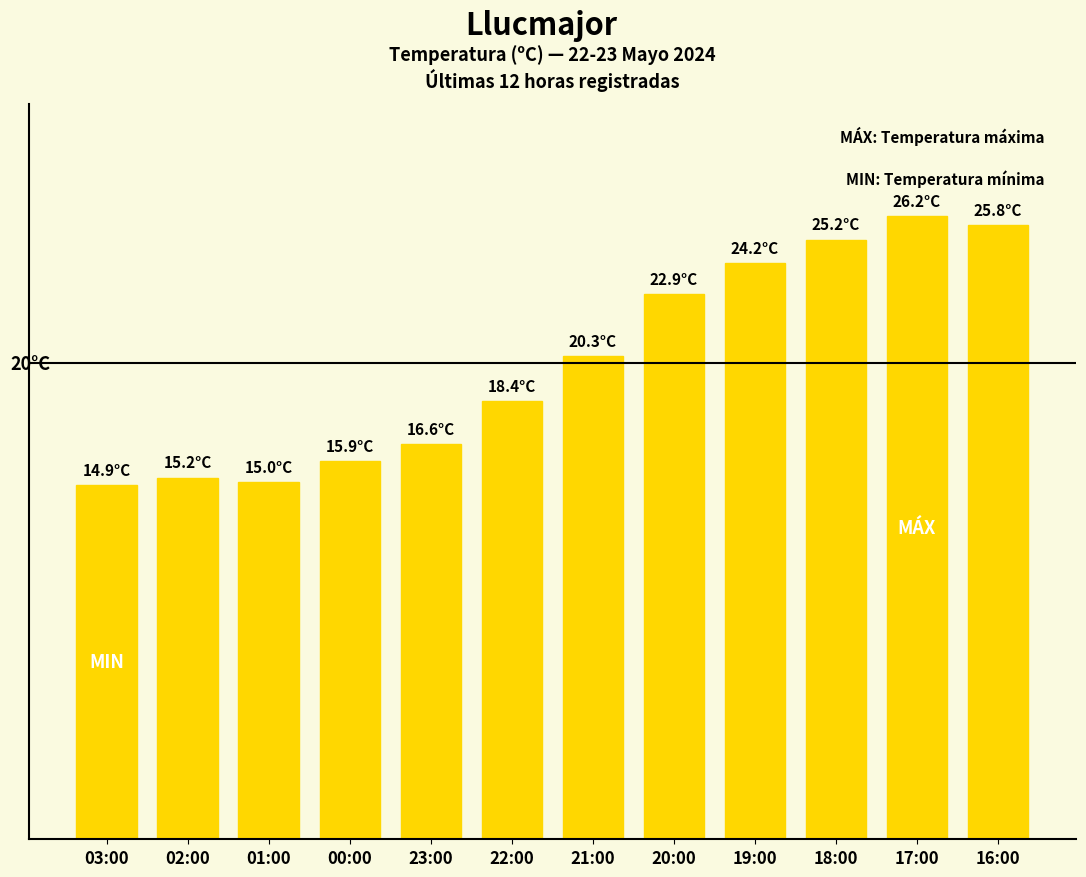

The value at 19:00 is 9.4. True or false?

False